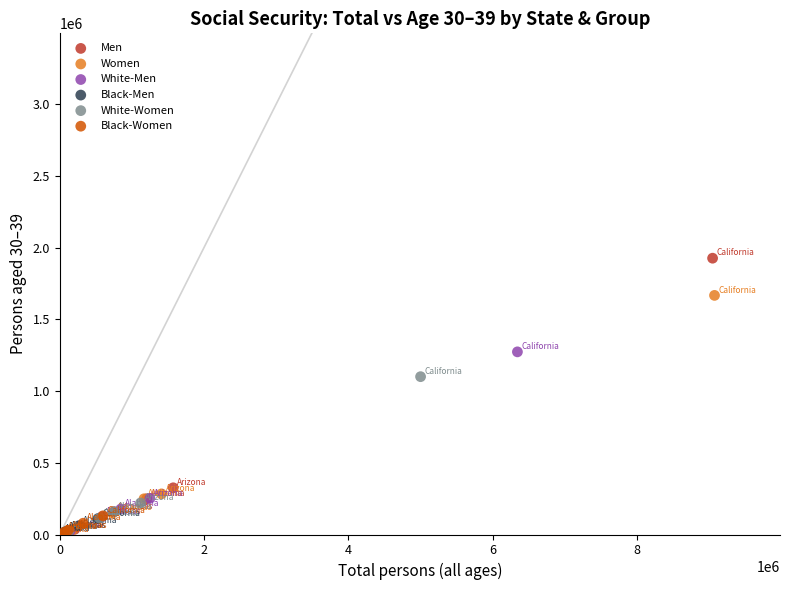

Which series has the widest spread of Y values?

Men